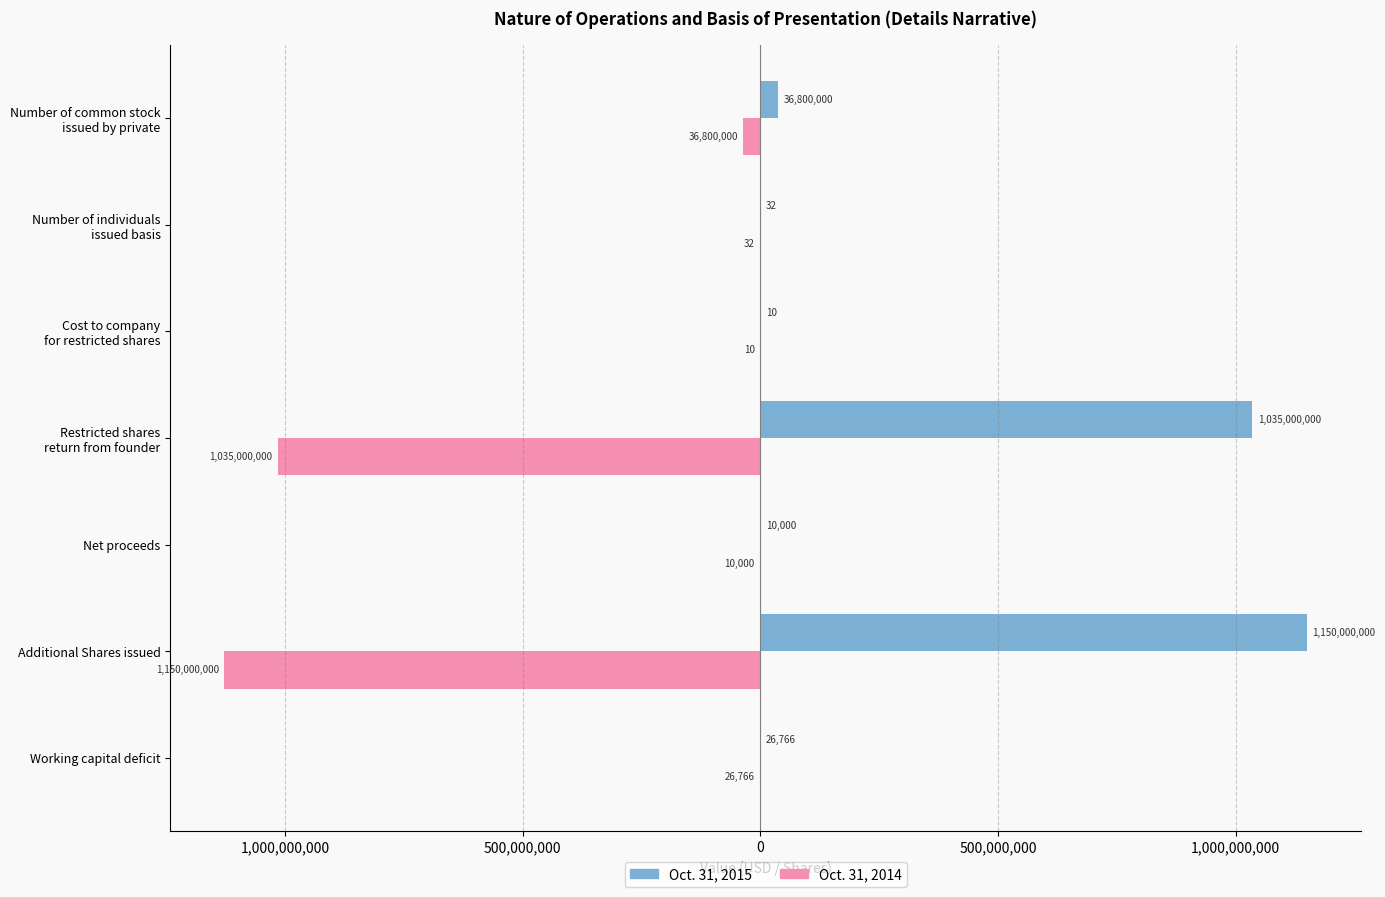

How many bars are there in each group?

2